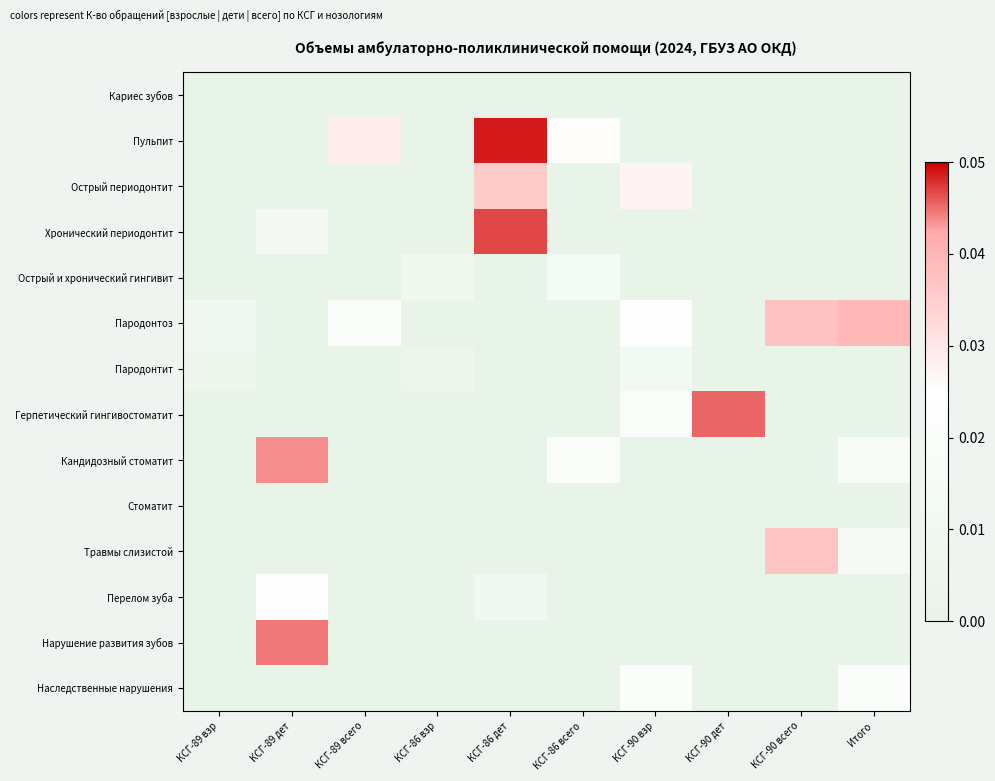

Rank the series at КСГ-89 всего from lowest to highest value.

Кариес зубов, Острый периодонтит, Хронический периодонтит, Острый и хронический гингивит, Пародонтит, Герпетический гингивостоматит, Кандидозный стоматит, Стоматит, Травмы слизистой, Перелом зуба, Нарушение развития зубов, Наследственные нарушения, Пародонтоз, Пульпит